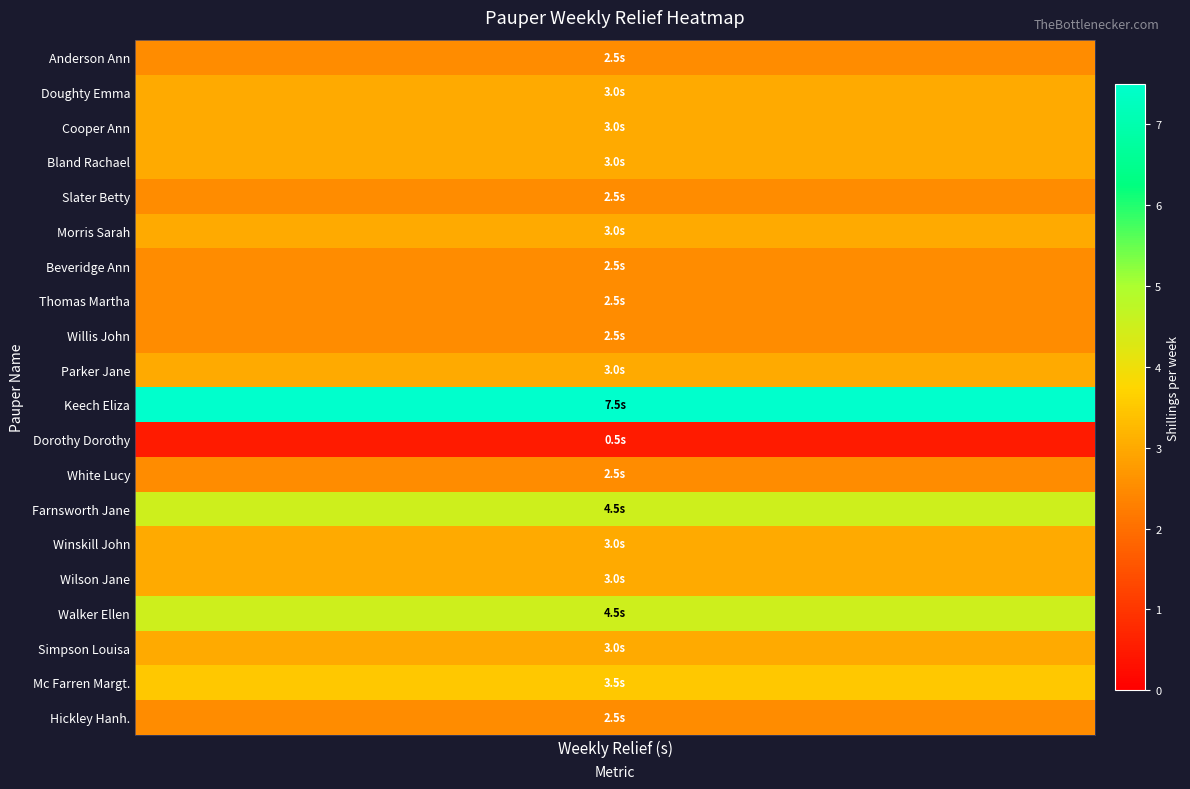

List the labels in order of value, largest first.

Keech Eliza, Farnsworth Jane, Walker Ellen, Mc Farren Margt., Doughty Emma, Cooper Ann, Bland Rachael, Morris Sarah, Parker Jane, Winskill John, Wilson Jane, Simpson Louisa, Anderson Ann, Slater Betty, Beveridge Ann, Thomas Martha, Willis John, White Lucy, Hickley Hanh., Dorothy Dorothy